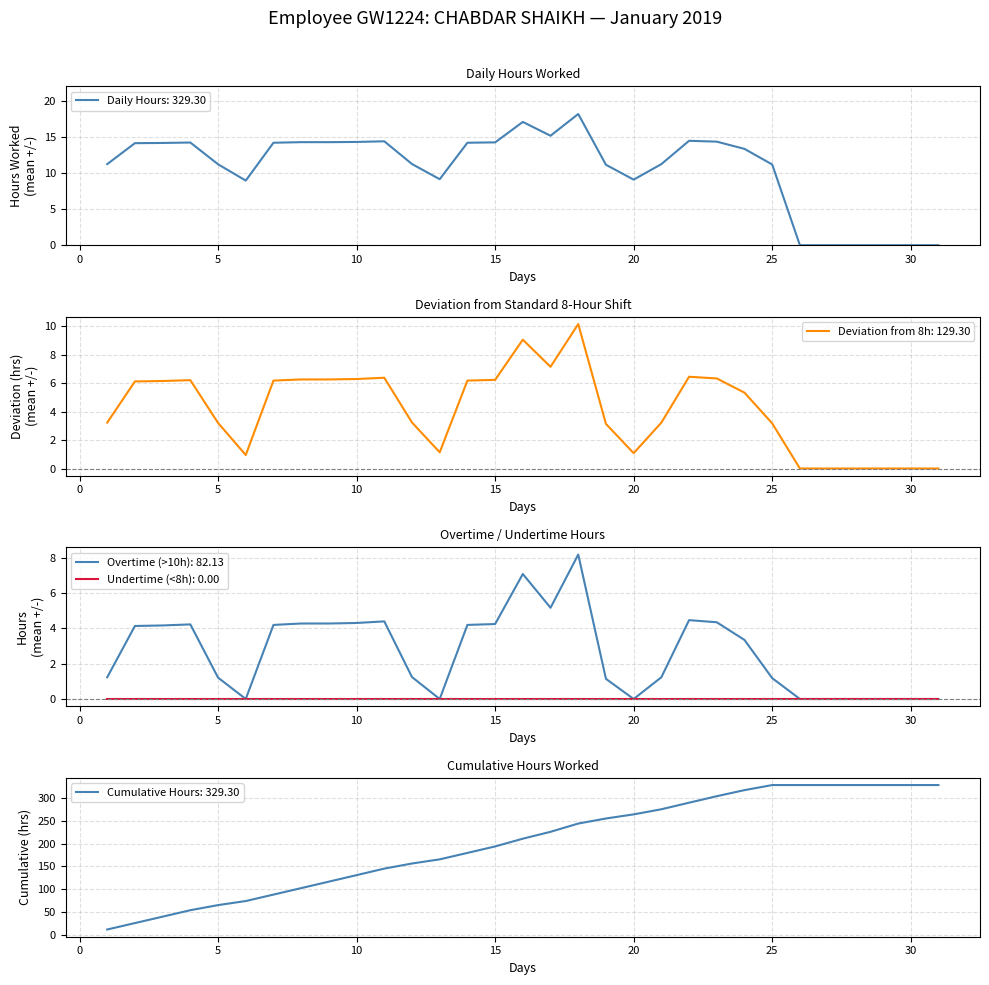

What is the greatest value displayed?

18.2